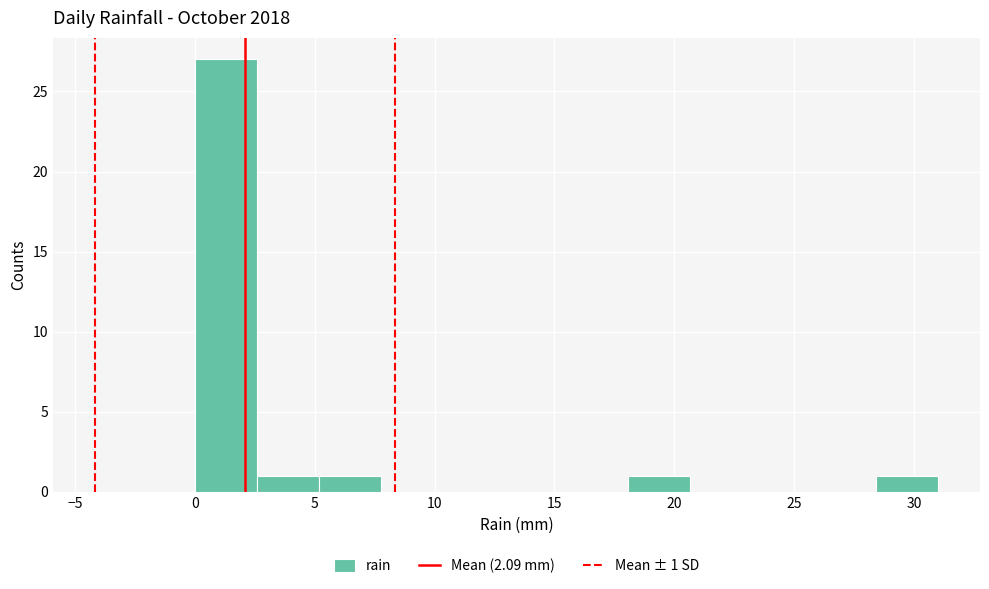

Which range on the x-axis has the tallest bar?

0.0 to 2.5